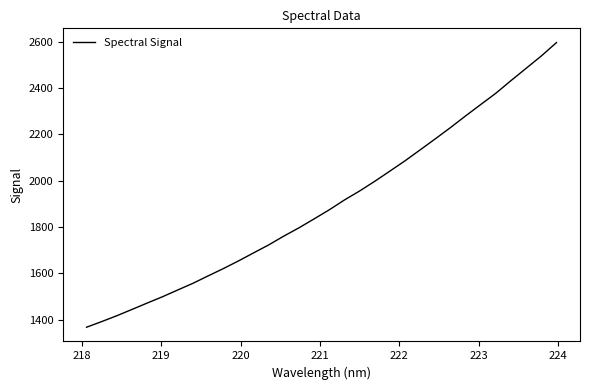

What is the smallest value displayed?

1367.2